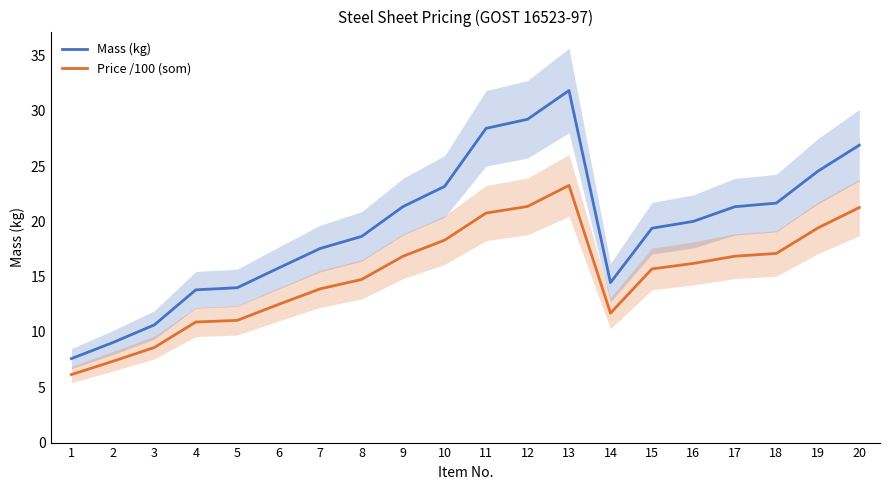

At how many categories does at least one series exceed 20?

9